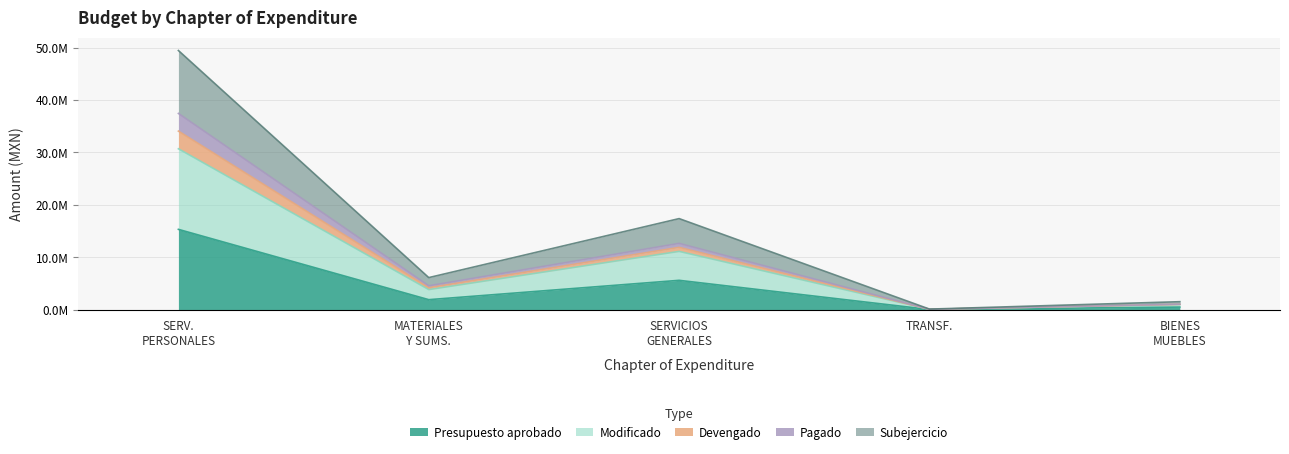

True or false: Devengado and Subejercicio intersect in this chart.

False